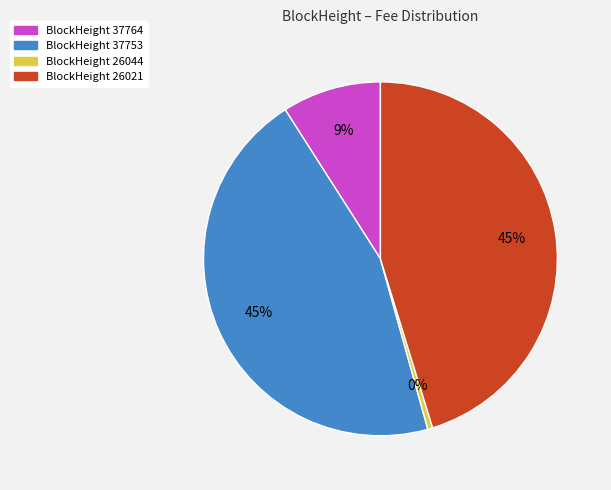

To the nearest percent, what is the average slice percentage?

25%